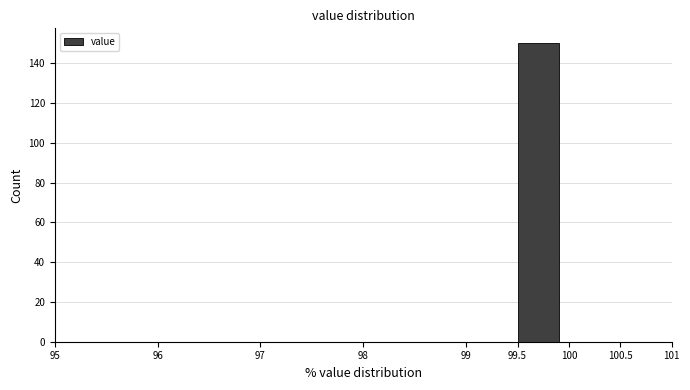

How tall is the bar that spans 99.5 to 100 on the x-axis? The values are not printed on the chart, so give them approximately, as read against the axis.

150